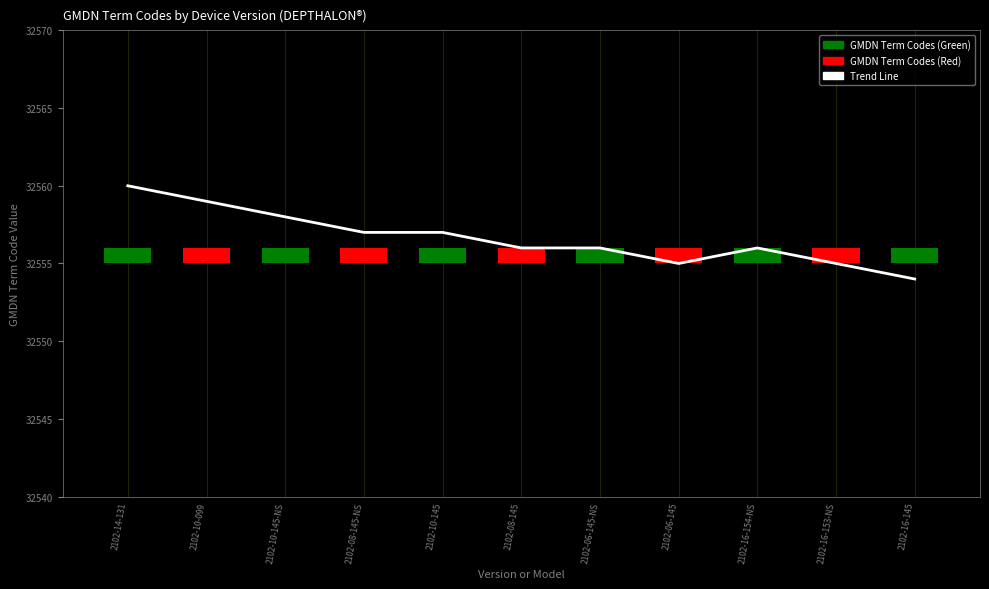

What is the maximum value shown in the chart?

32560